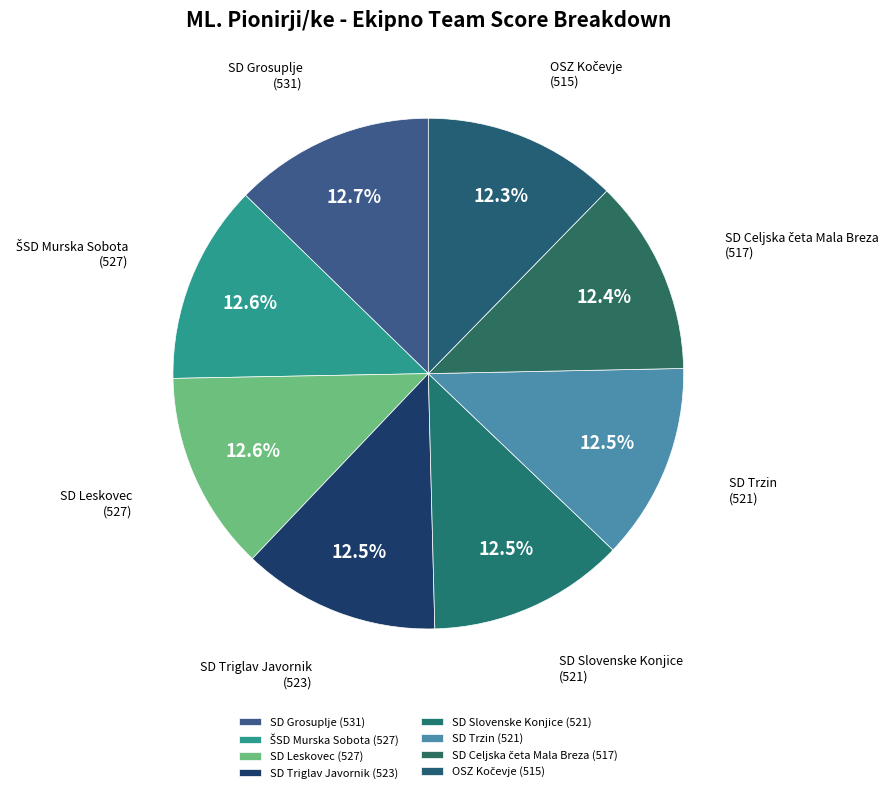

To the nearest percent, what percentage of the pie is SD Slovenske Konjice?

12%